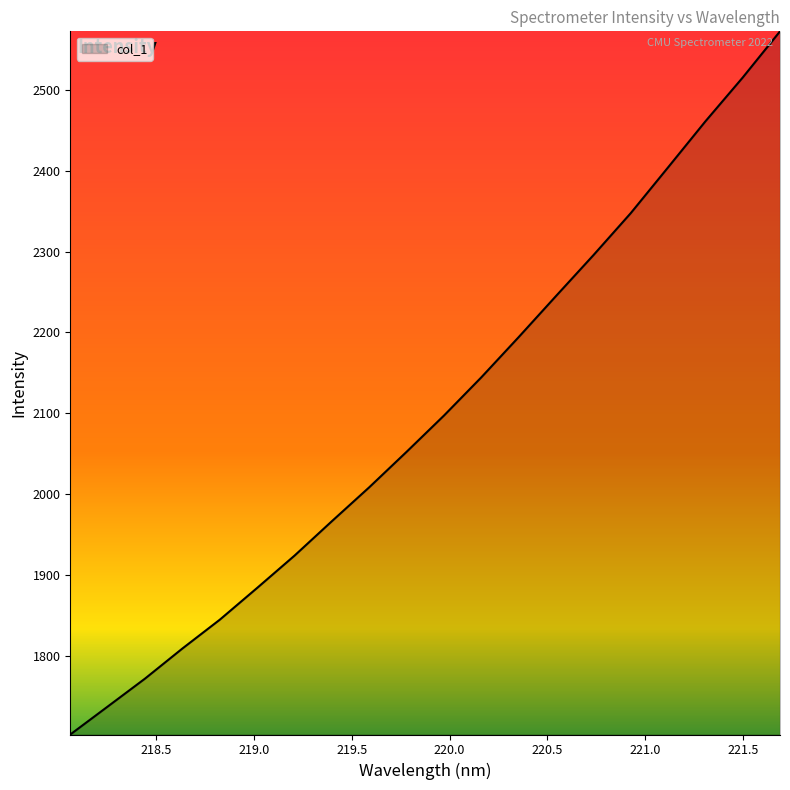

What is the average value?

2098.8